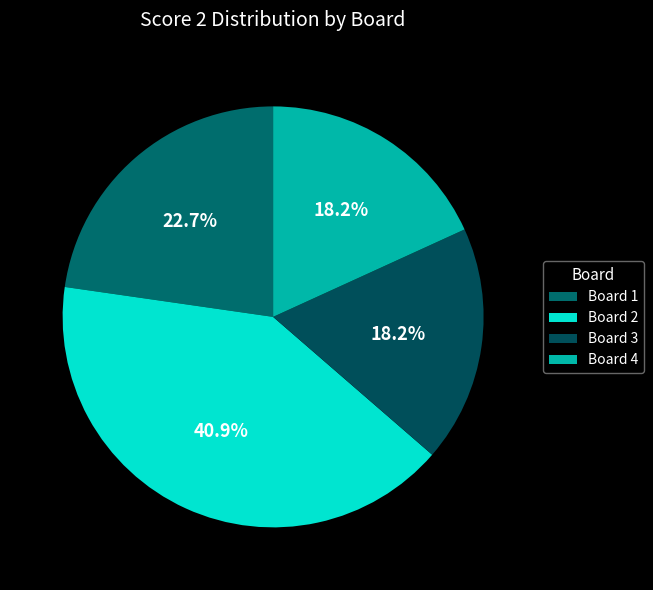

Does Board 3 represent more than half of the total?

No